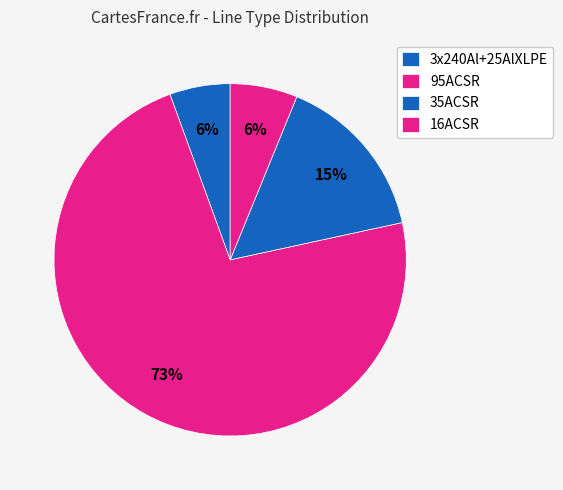

Which slice is the largest?

95ACSR